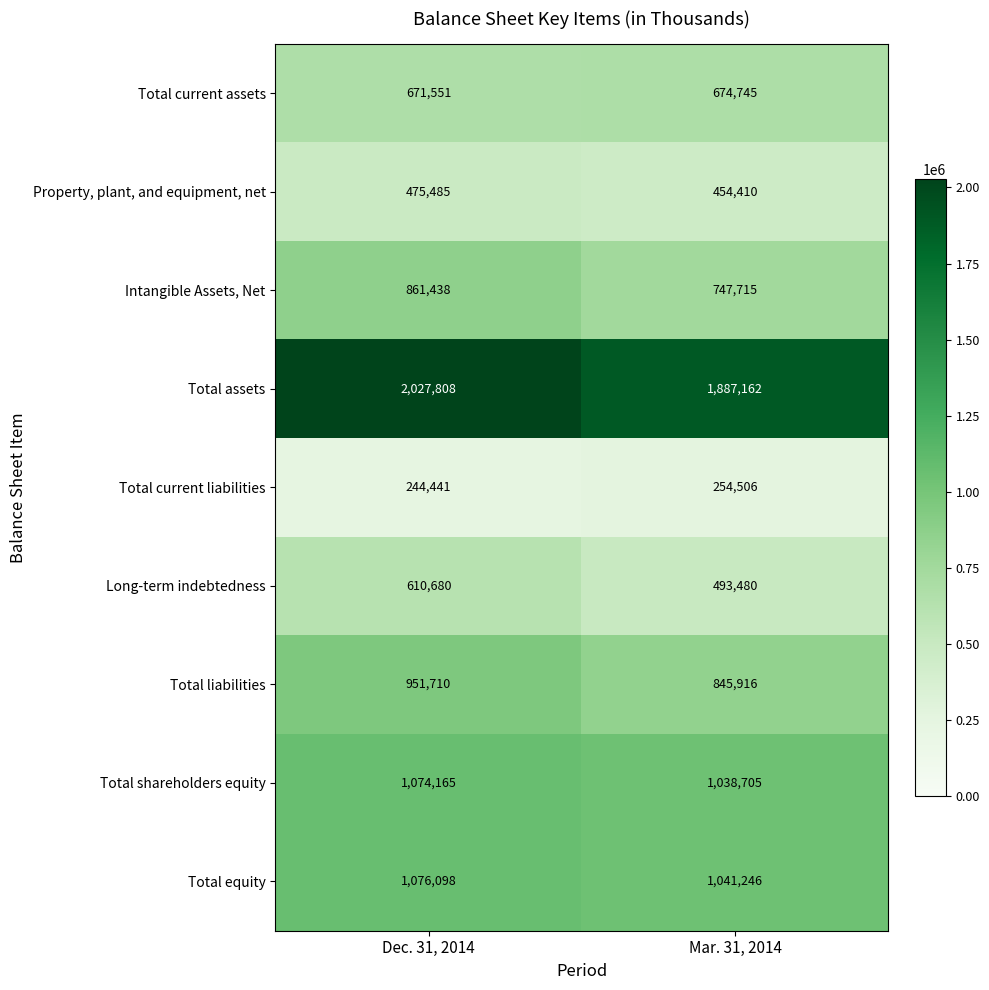

True or false: Long-term indebtedness has a value of 922115 at Dec. 31, 2014.

False